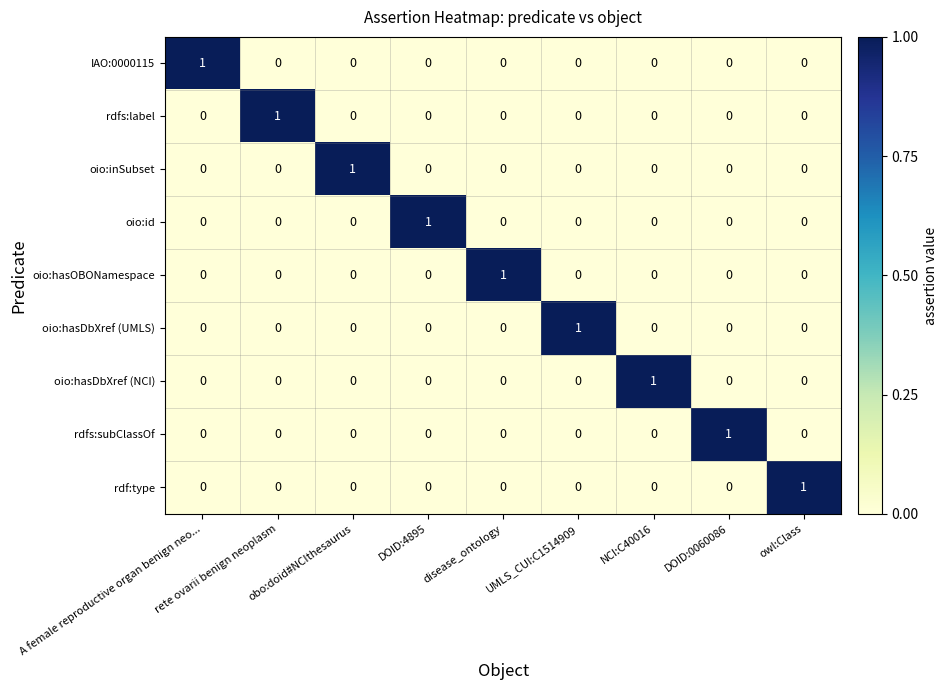

How many categories are shown in the chart?

9